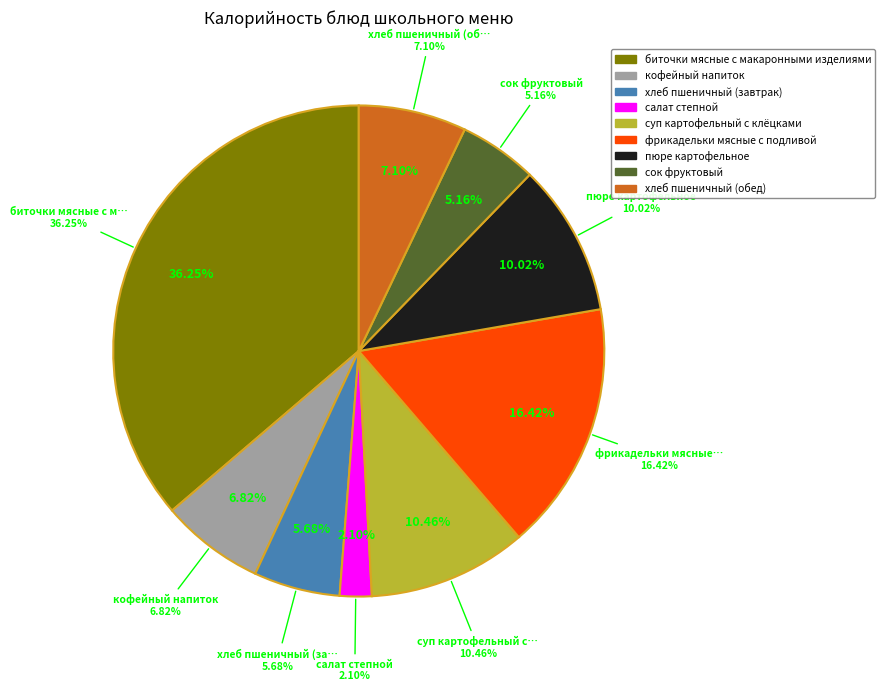

Do фрикадельки мясные с подливой and сок фруктовый together represent more than half of the pie?

No